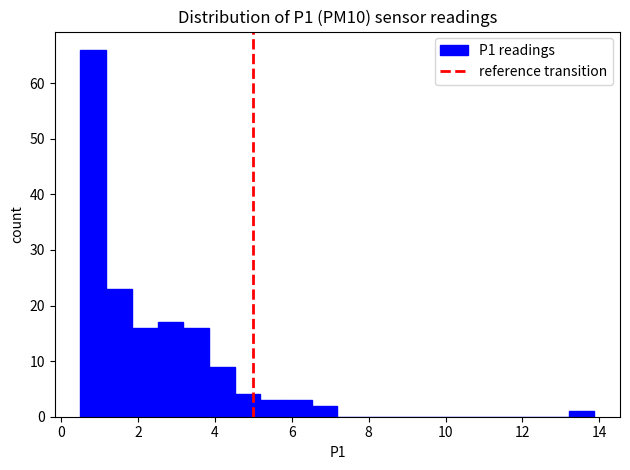

Around what value on the x-axis is the tallest bar? Give the approximate position of its centre, as read against the axis.

0.8